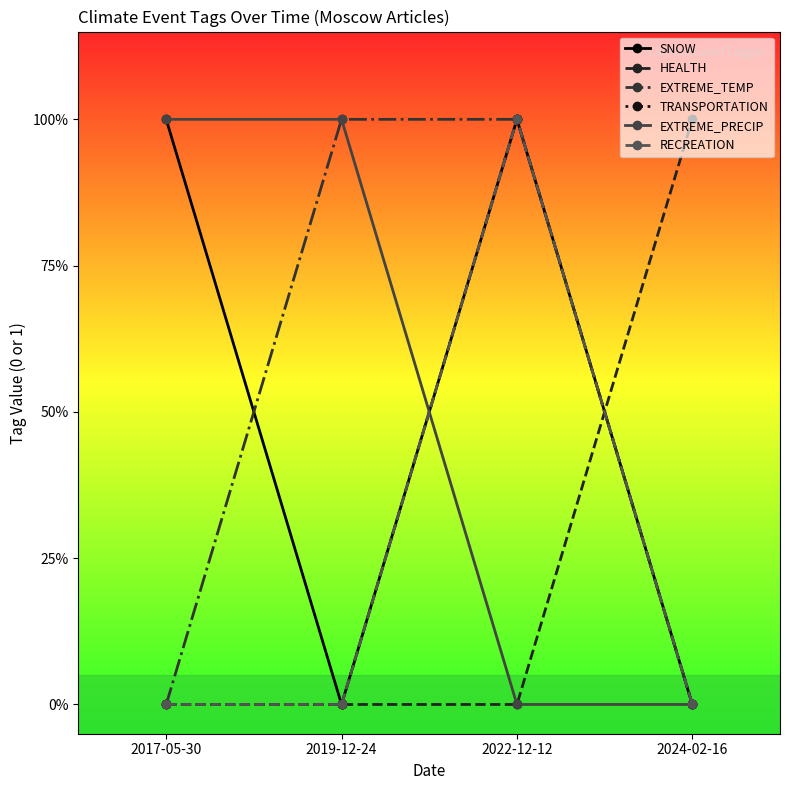

How many values in HEALTH are above zero?

1